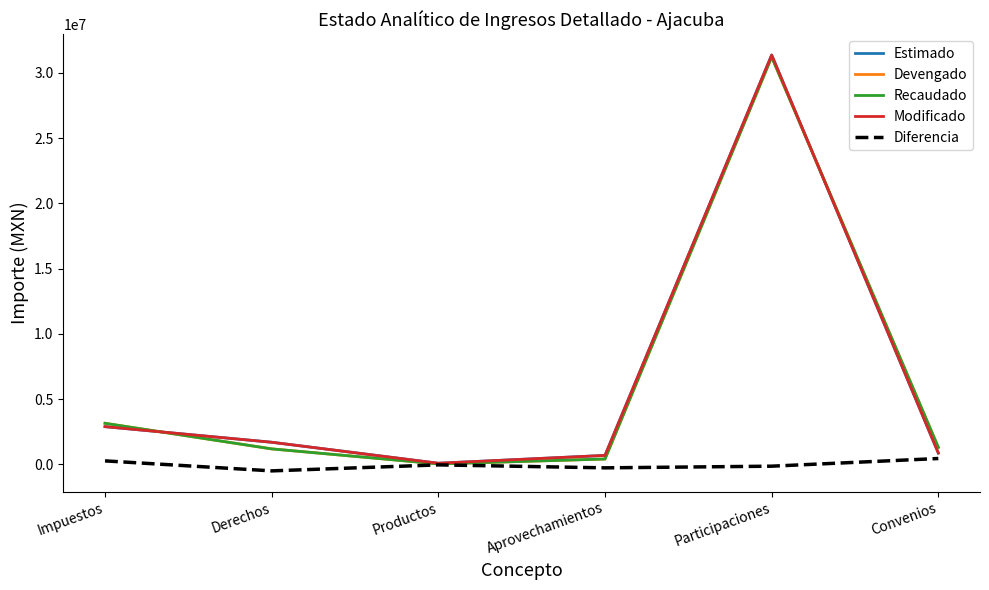

Does the chart have visible grid lines?

No